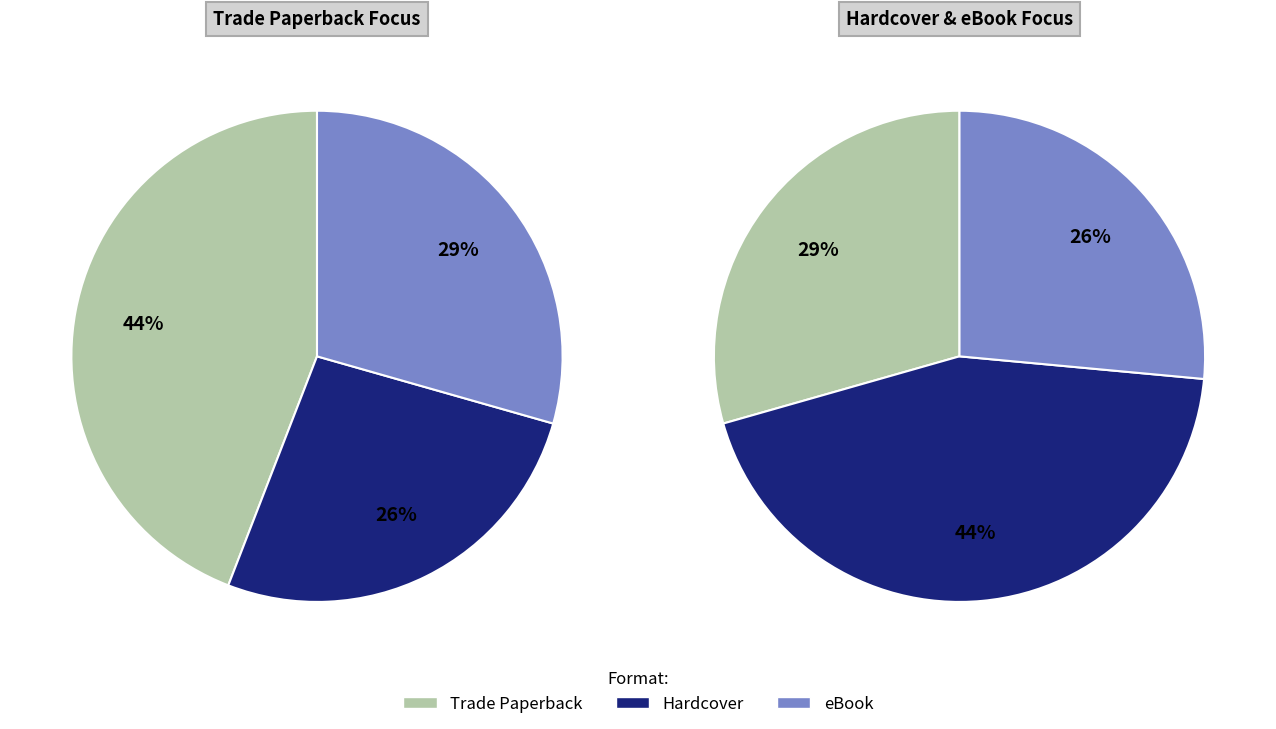

Is Hardcover the majority of the pie?

No